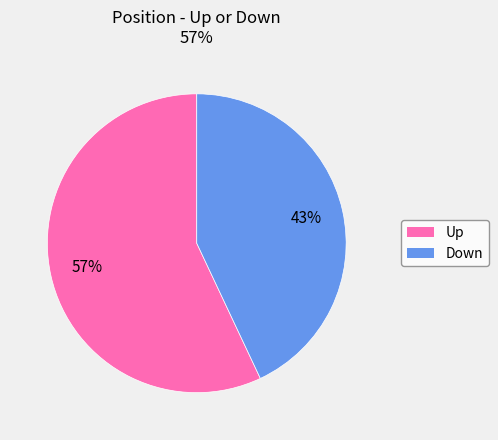

To the nearest percent, what is the average slice percentage?

50%